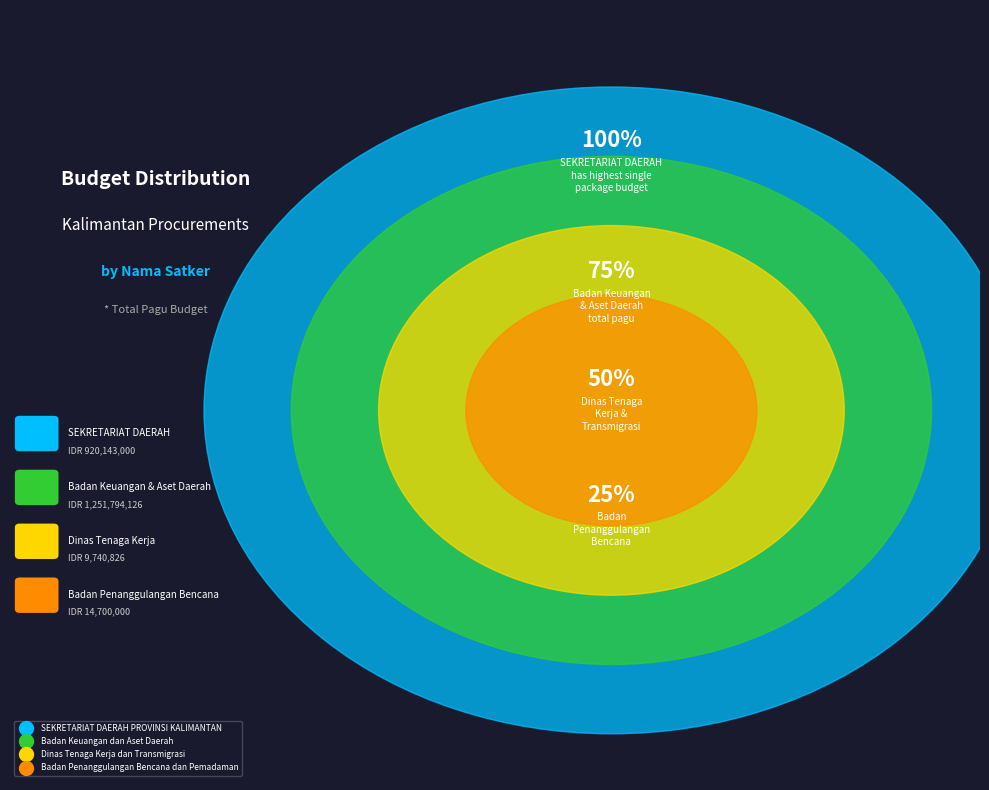

Is it true that Badan Keuangan dan Aset Daerah (Perjalanan Biasa 1) is 25% of the pie?

False